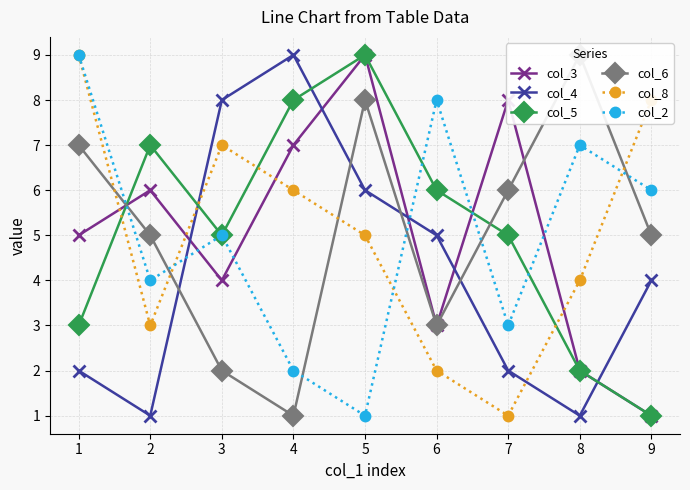

Reading left to right, extract all data points from this chart.

col_3: 1=5	2=6	3=4	4=7	5=9	6=3	7=8	8=2	9=1
col_4: 1=2	2=1	3=8	4=9	5=6	6=5	7=2	8=1	9=4
col_5: 1=3	2=7	3=5	4=8	5=9	6=6	7=5	8=2	9=1
col_6: 1=7	2=5	3=2	4=1	5=8	6=3	7=6	8=9	9=5
col_8: 1=9	2=3	3=7	4=6	5=5	6=2	7=1	8=4	9=8
col_2: 1=9	2=4	3=5	4=2	5=1	6=8	7=3	8=7	9=6